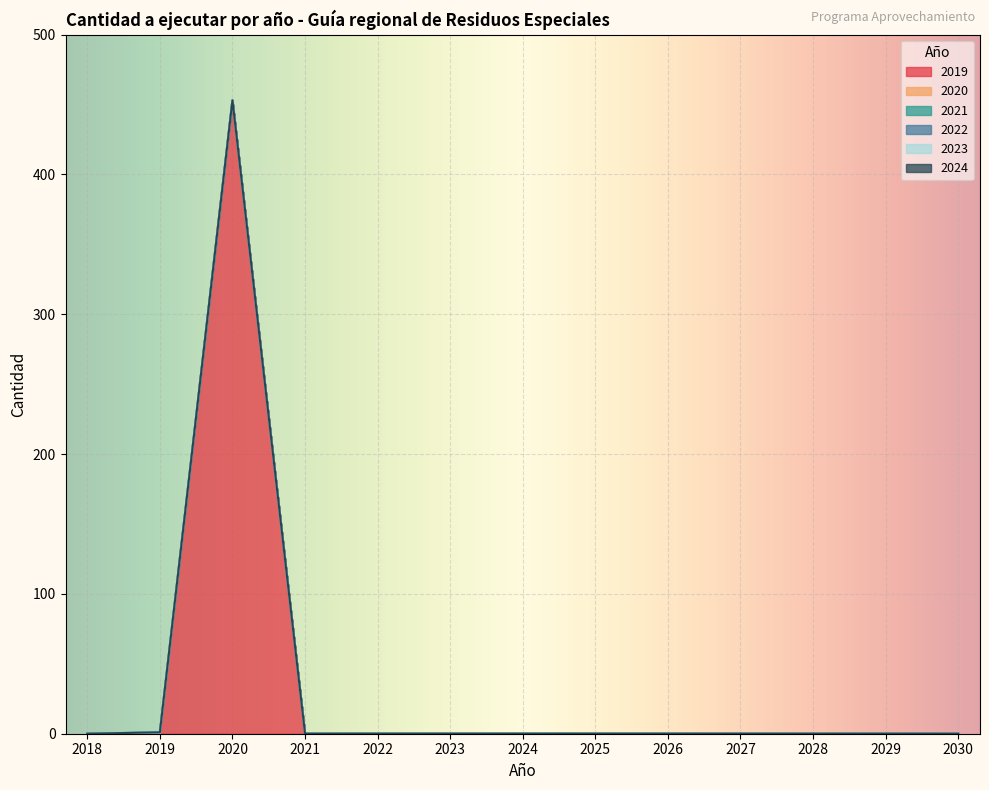

Does the chart display data point markers on the line(s)?

No